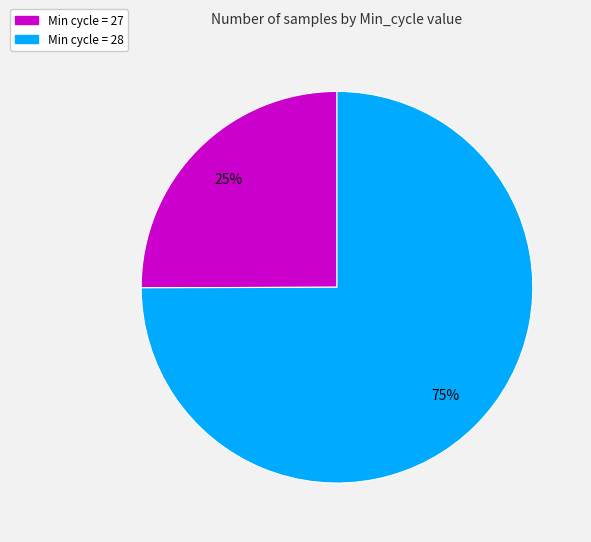

Do Min cycle = 28 and Min cycle = 27 together represent more than half of the pie?

Yes